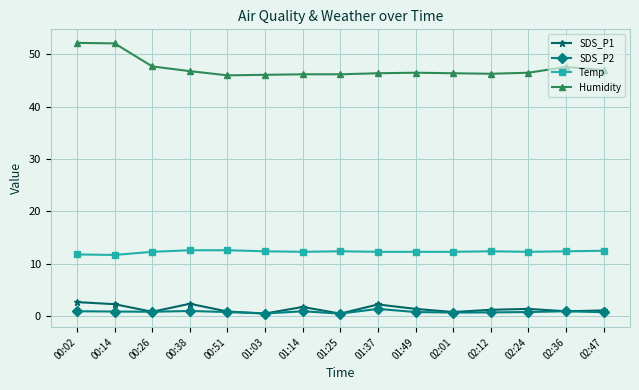

At 02:24, list the series in order from largest to smallest.

Humidity, Temp, SDS_P1, SDS_P2